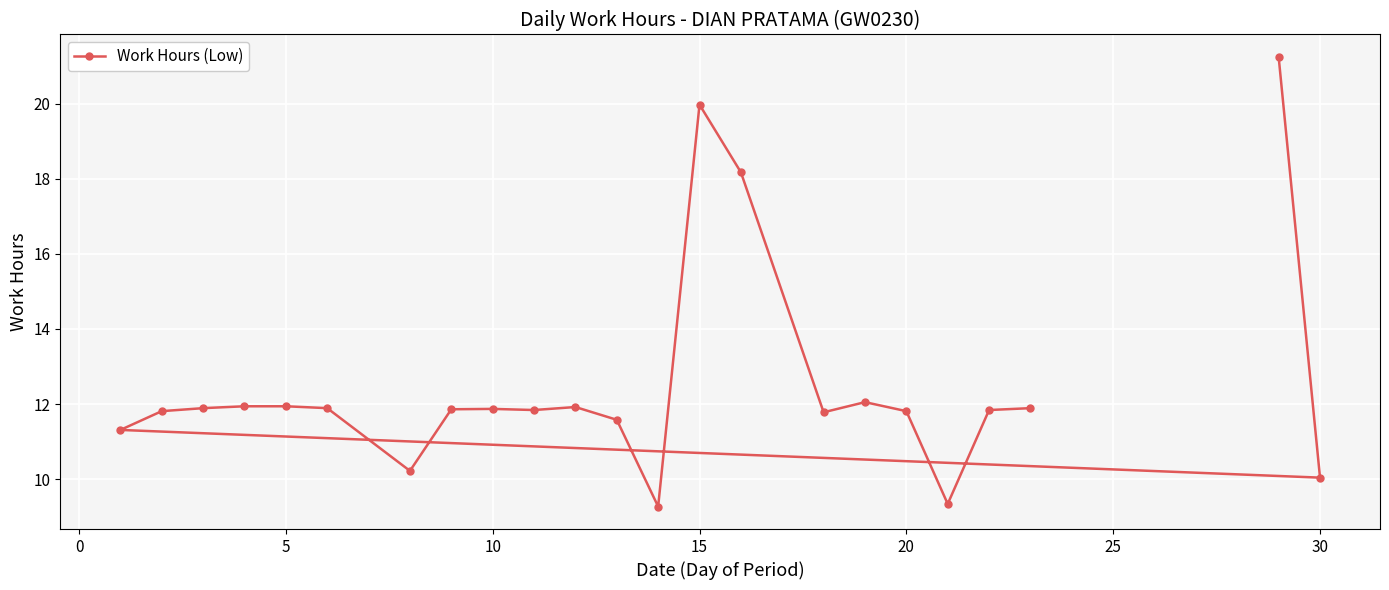

What is the average value?

12.5